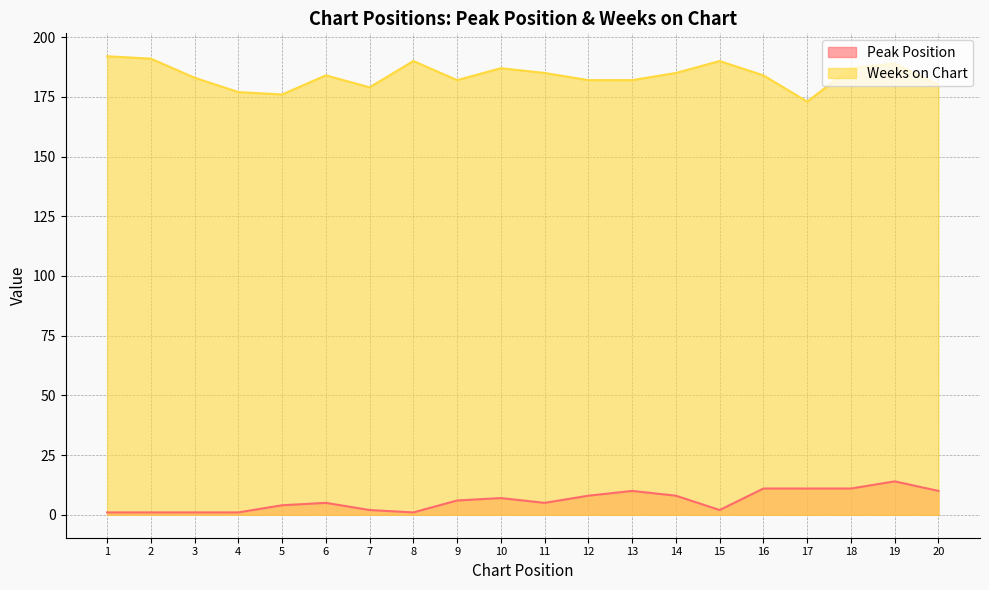

What is the maximum value for Peak Position?

14